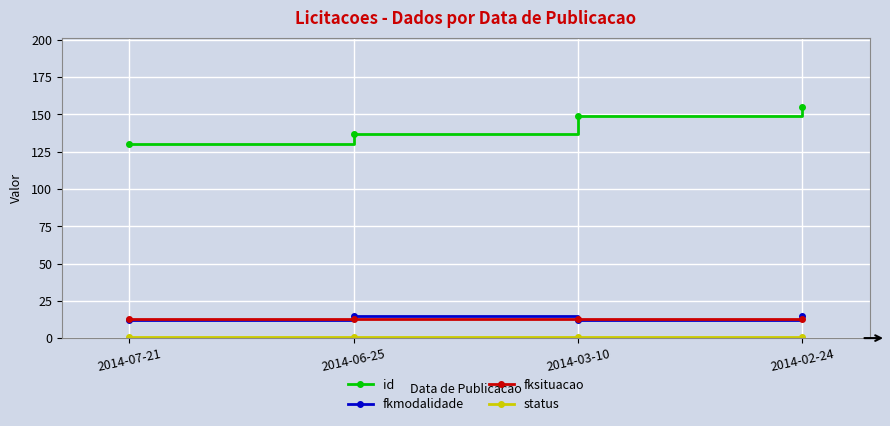

The id series shows 137 at 2014-06-25. True or false?

True